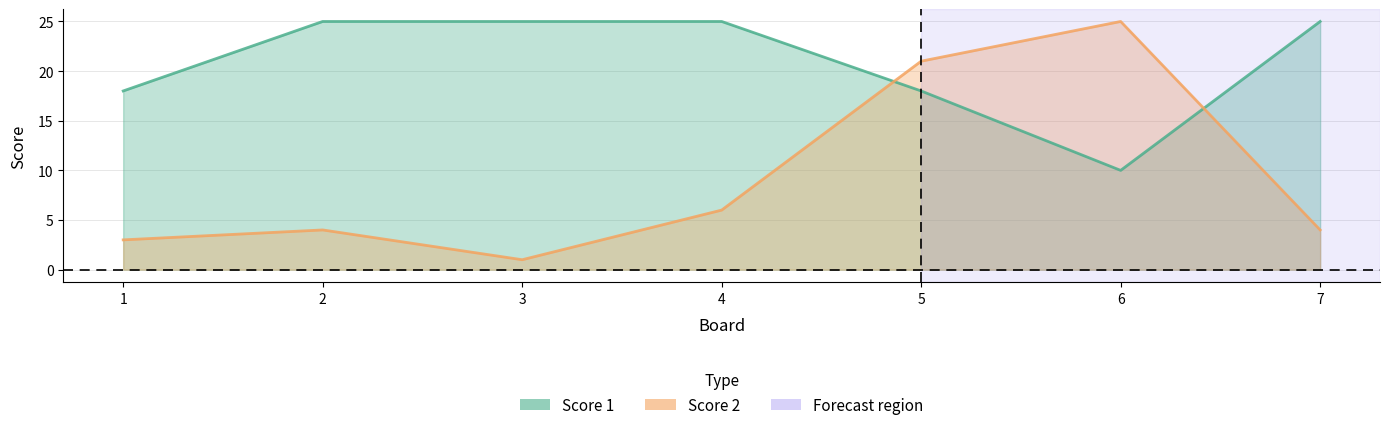

What is the difference between the Score 1 values at 6 and 1?

8